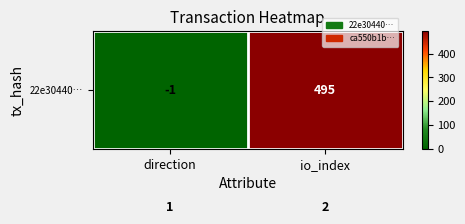

What is the total value across all series at io_index?

497